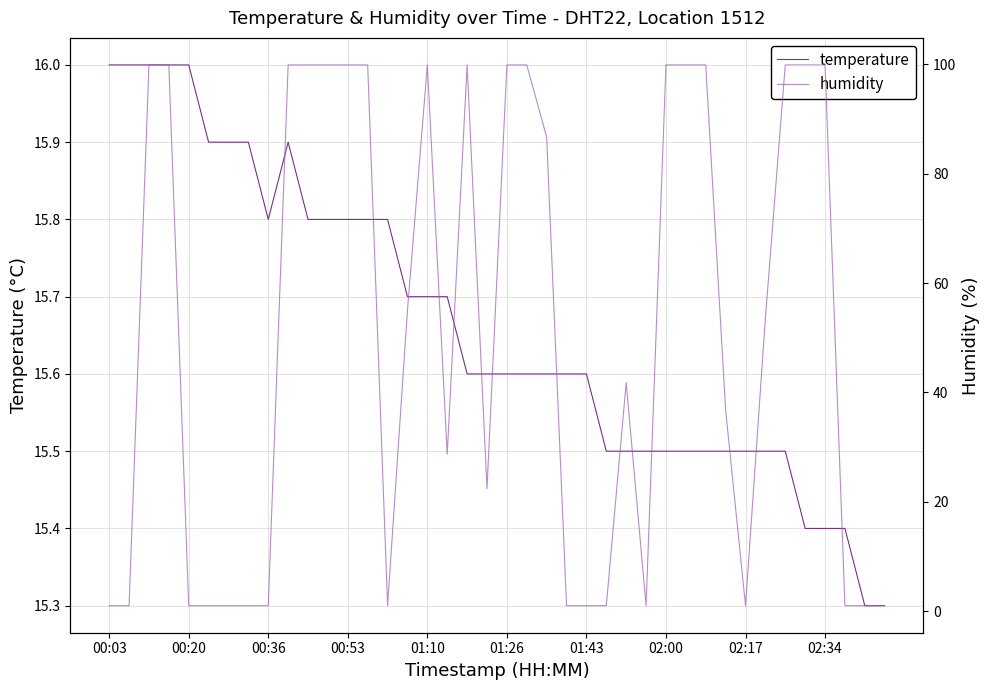

Is it true that temperature equals 15.5 at 02:17?

True